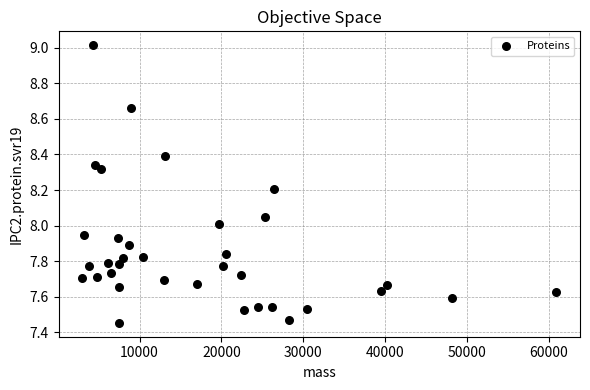

What is the range of Y values (max minus min)?

1.6